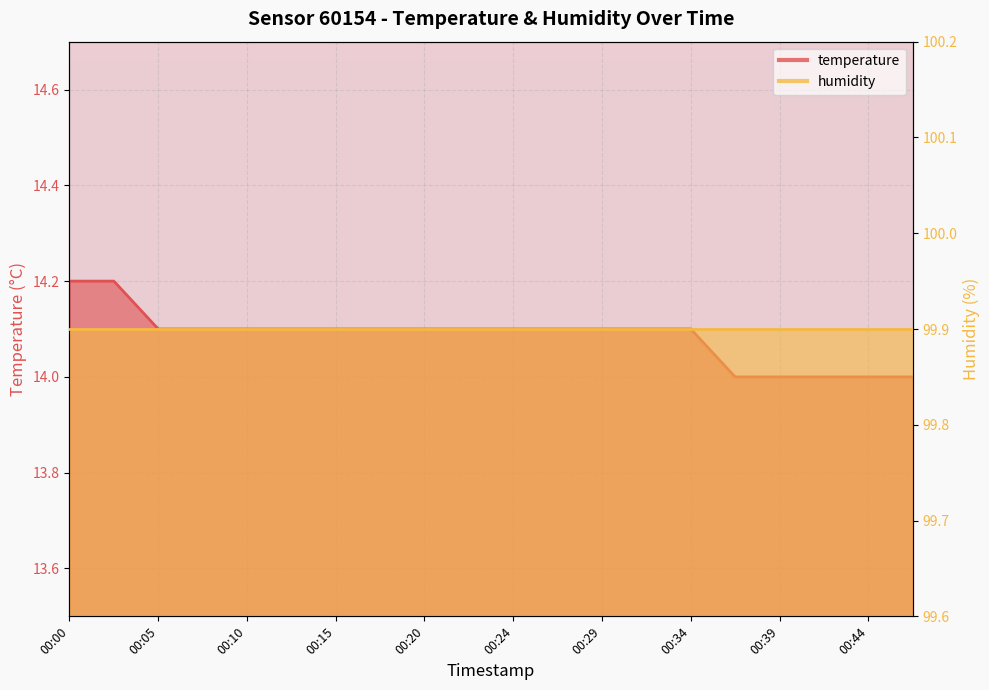

What is the minimum value shown in the chart?

14.0